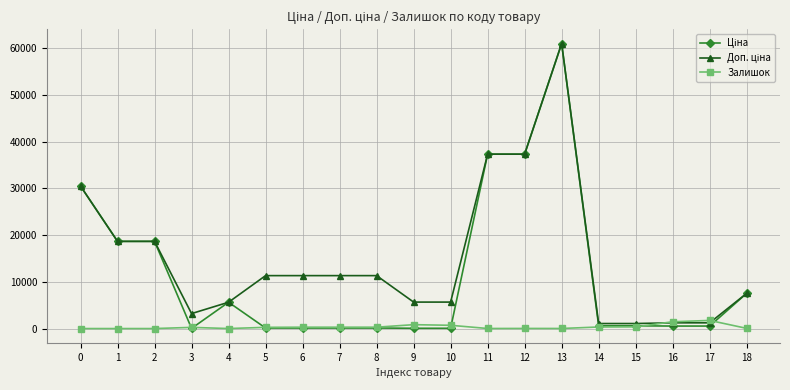

Does the chart have visible grid lines?

Yes